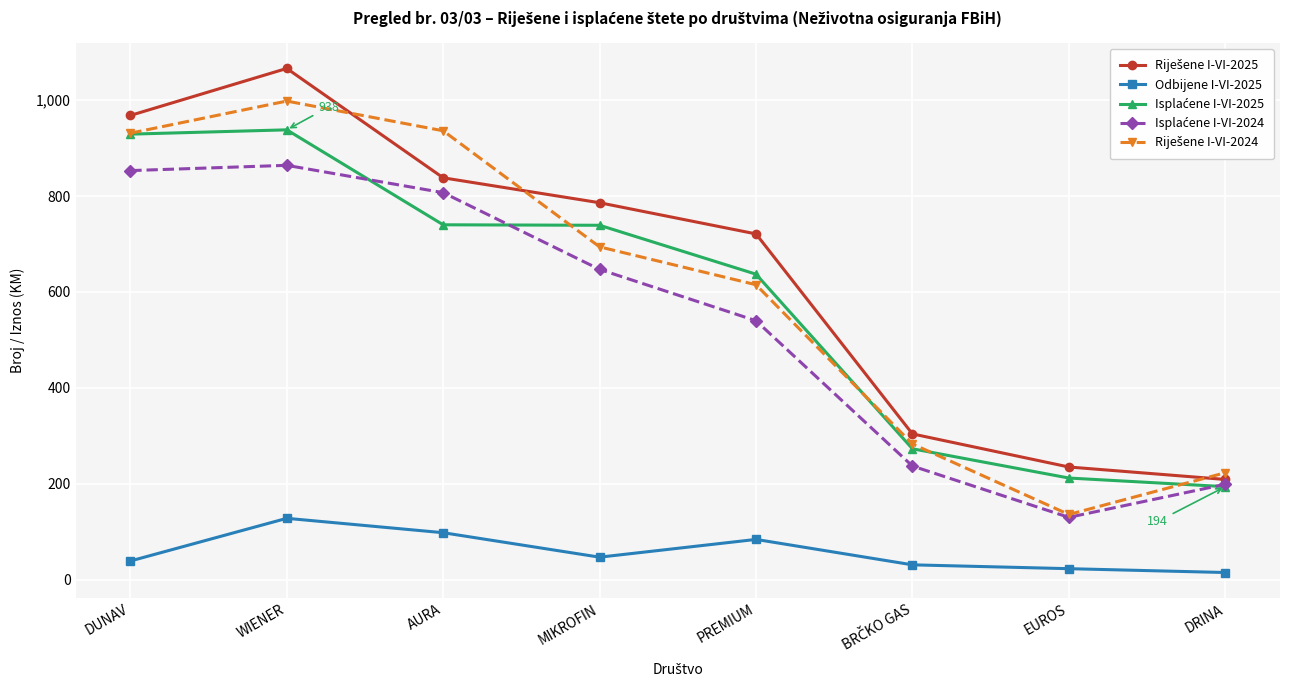

What is the spread (max minus min) of values at AURA?

838